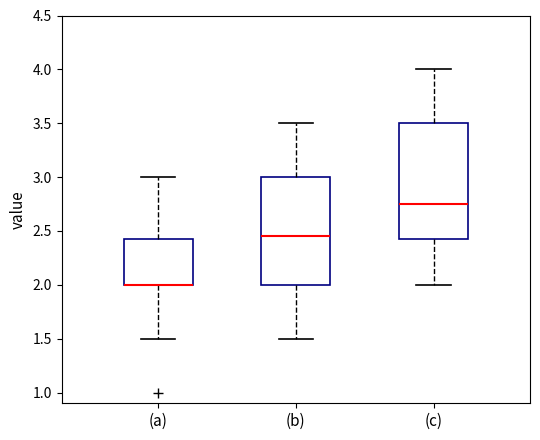

Reading left to right, read every box against the y-axis: the position of its median line, the range the box covers, and the ends of its whiskers. The values are not printed on the chart, so give them approximately, as read against the axis.

(a): median 2.00 (drawn on the box's lower edge), box 2.00 to 2.45, whiskers 1.50 to 3.00
(b): median 2.45, box 2.00 to 3.00, whiskers 1.50 to 3.50
(c): median 2.75, box 2.45 to 3.50, whiskers 2.00 to 4.00